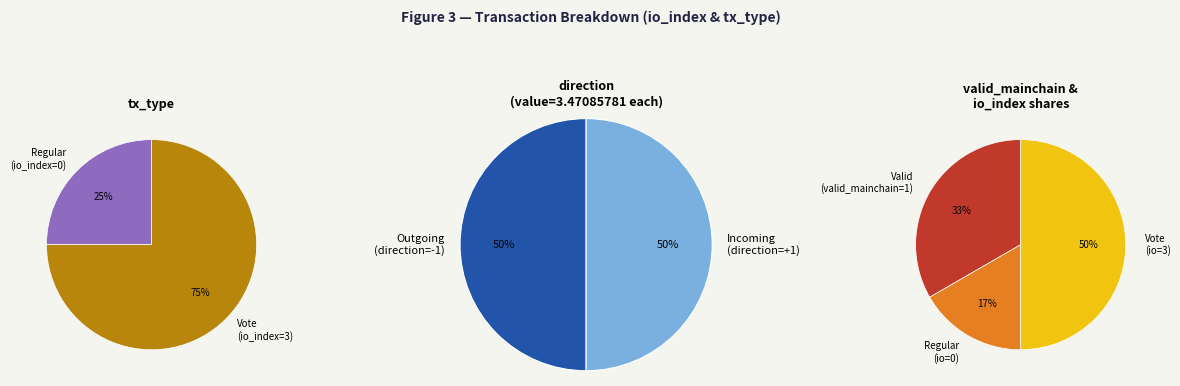

Is the sum of Vote (io_index=3) and Regular (io_index=0) greater than half?

Yes